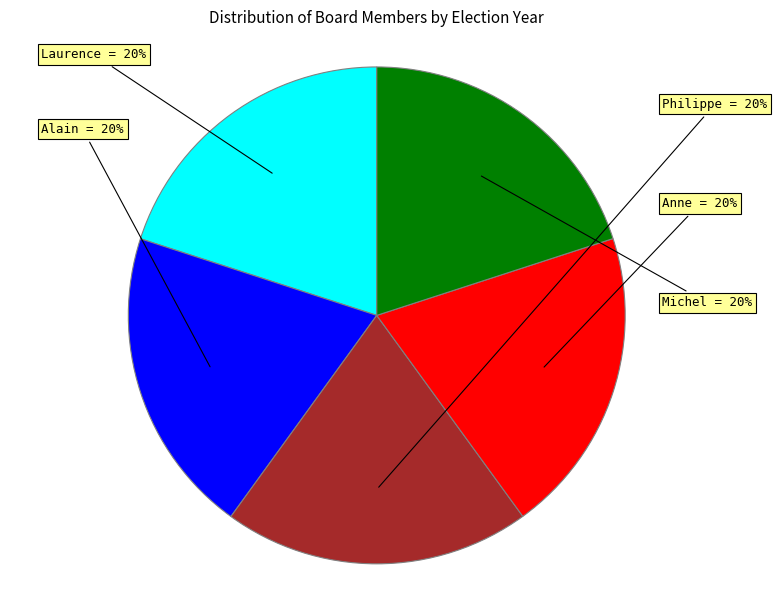

To the nearest percent, what is the combined percentage of Alain and Michel?

40%